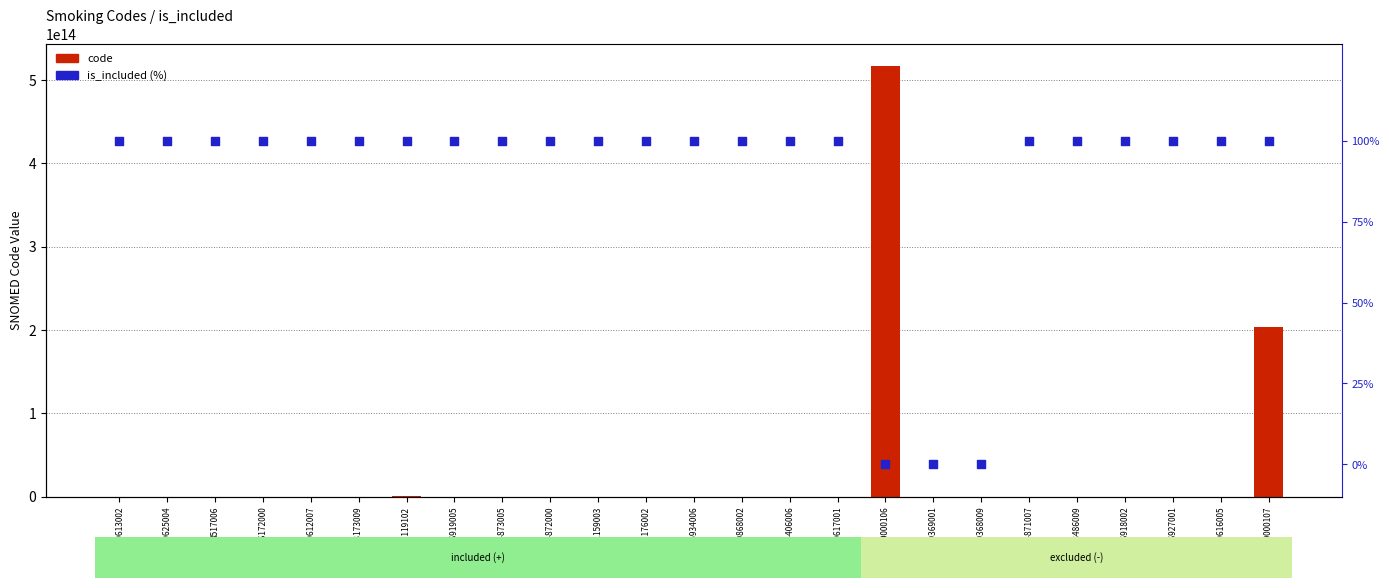

Is the value of code at 160625004 greater than the value of is_included (%) at 266927001?

Yes